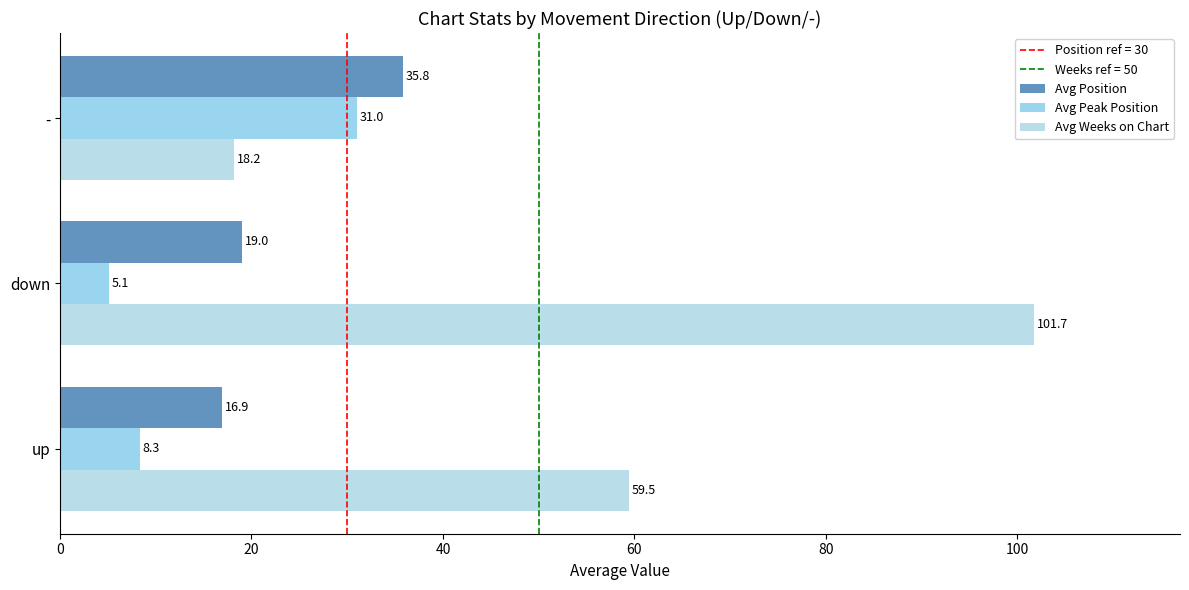

How many values in the Avg Weeks on Chart series are below 59?

1